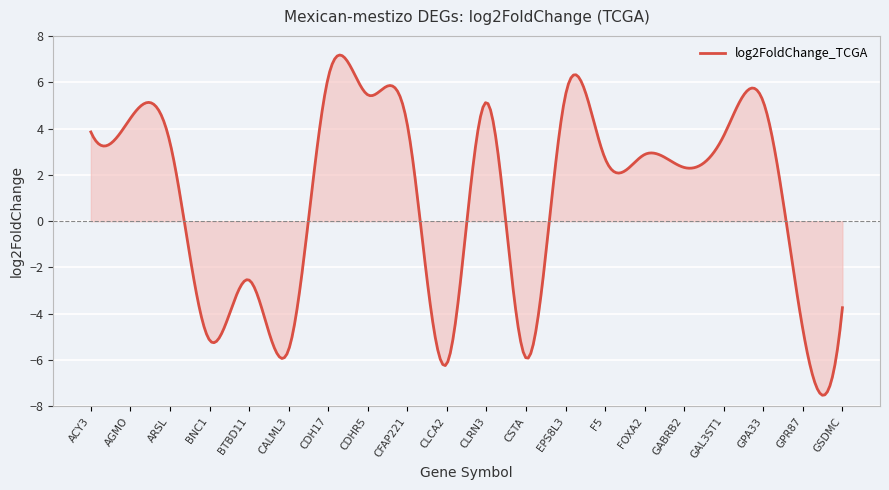

What is the maximum value shown in the chart?

7.2